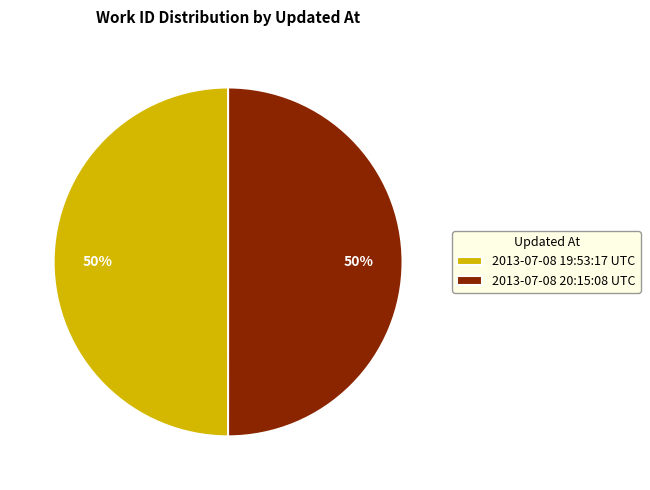

The 2013-07-08 20:15:08 UTC slice represents 44% of the pie. True or false?

False